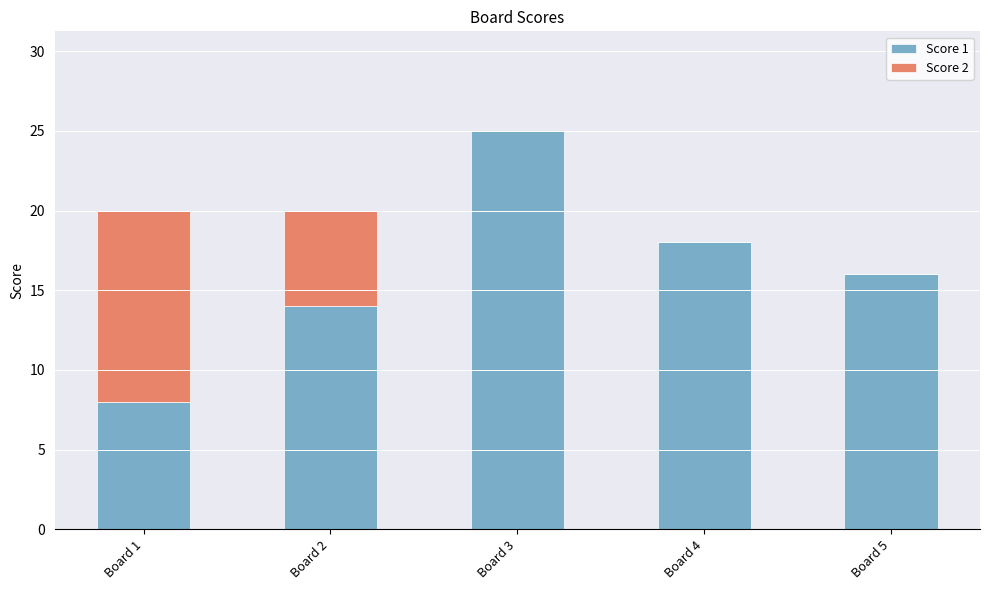

Are the bars horizontal?

No